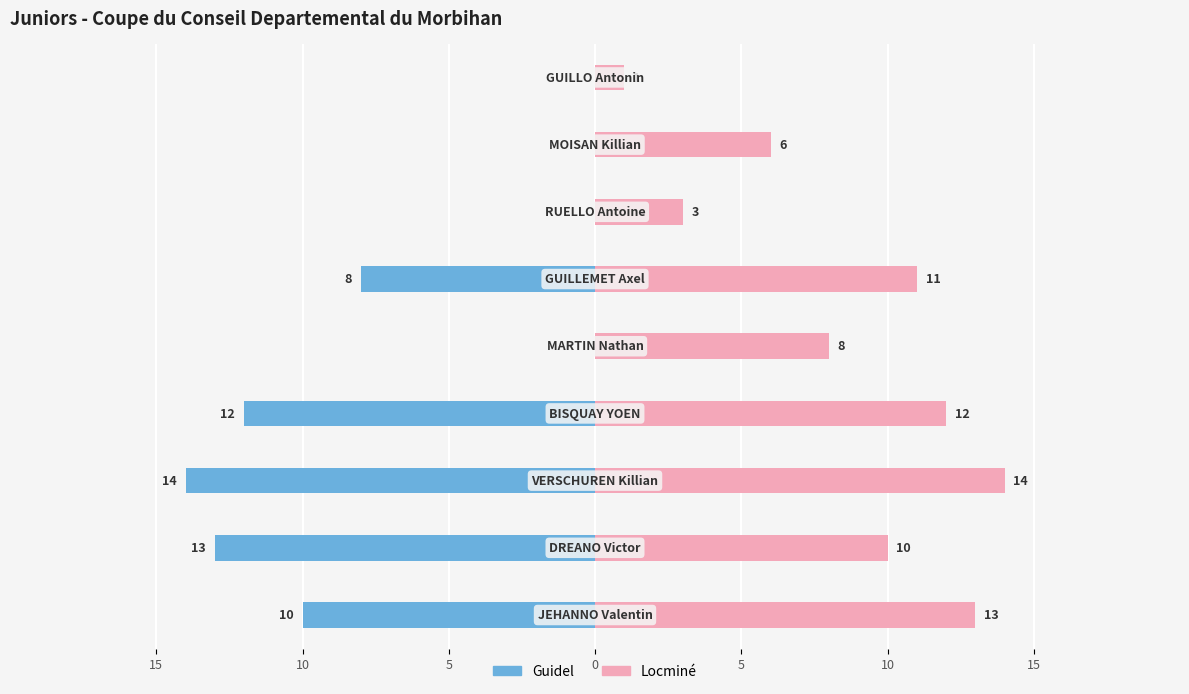

How many data points in Locminé are less than 10?

4